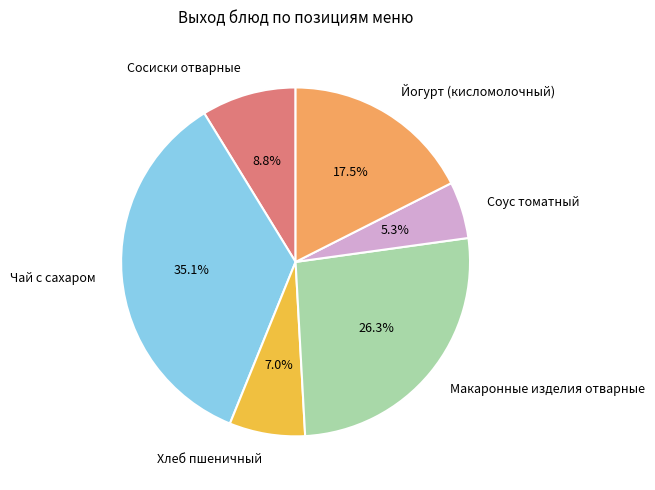

Is it true that Сосиски отварные is 9% of the pie?

True